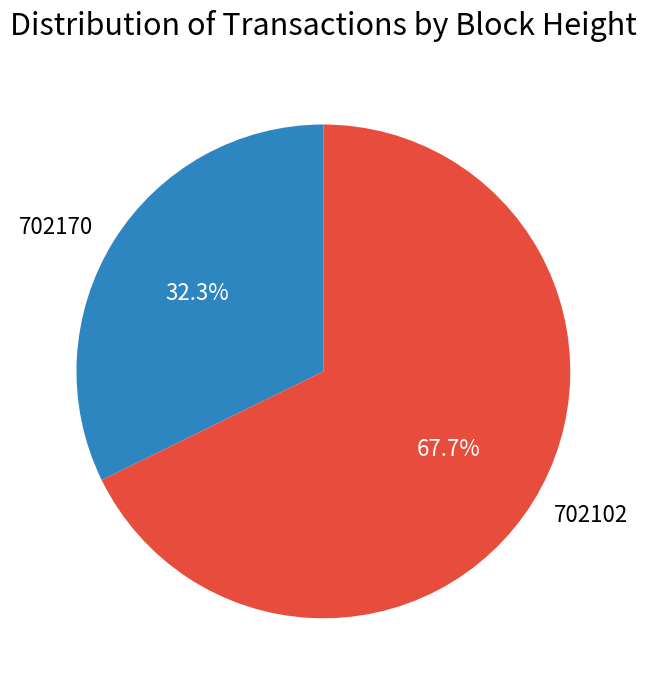

To the nearest percent, what portion does 702102 represent?

68%